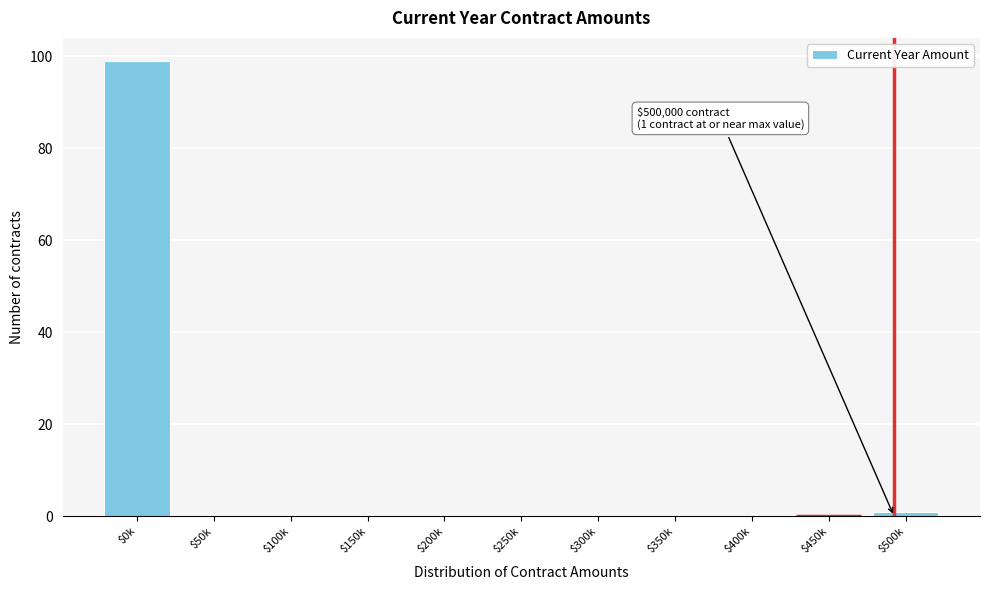

The value at $150k is 0. True or false?

True